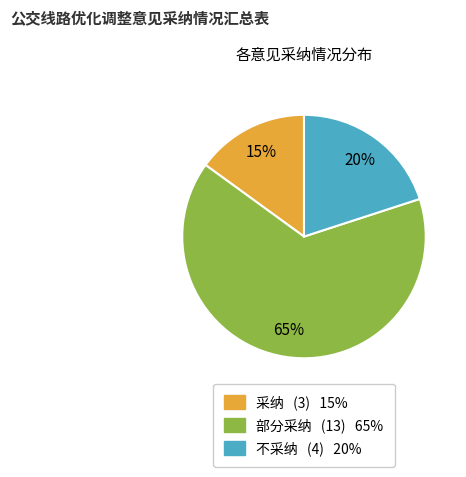

What percentage is the 不采纳 slice, to the nearest percent?

20%